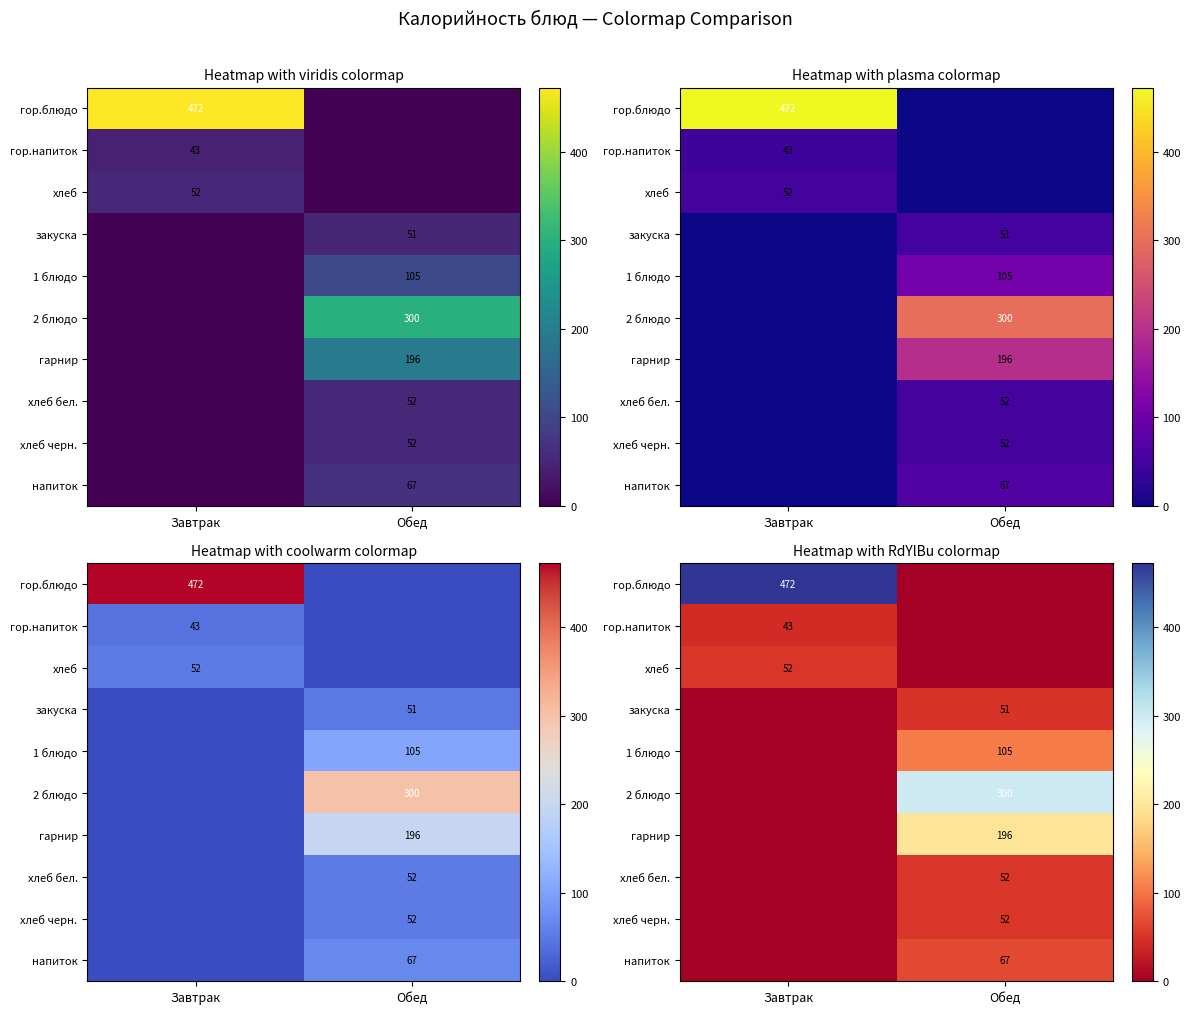

At which category is the sum across all series the highest?

Обед